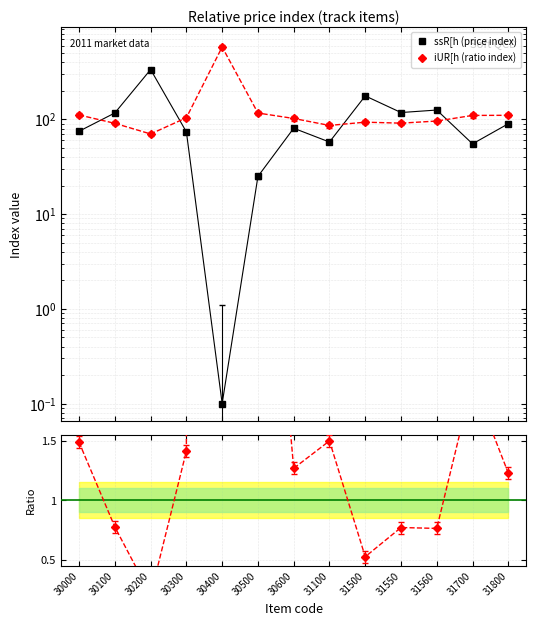

The value of ssR[h (price index) at 31500 is 177.1. True or false?

True